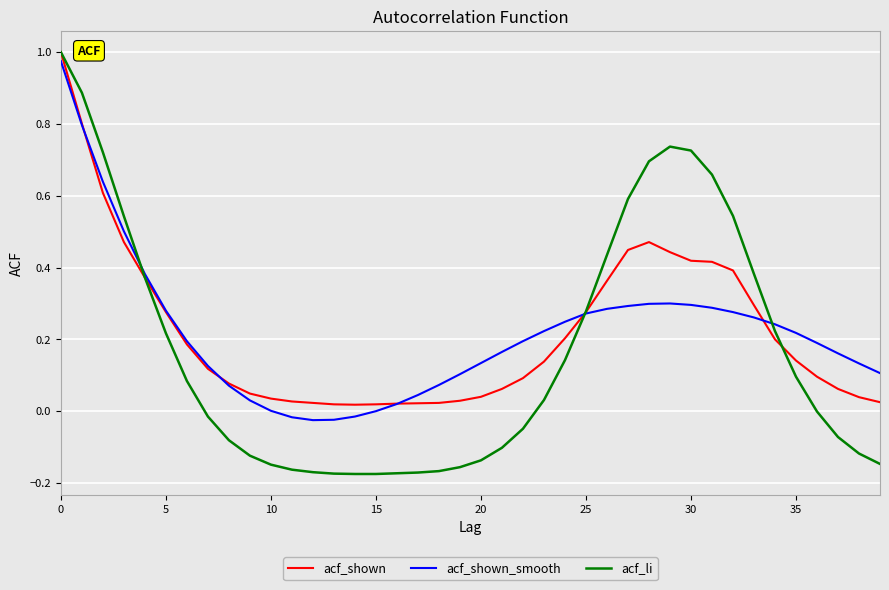

Which series has the widest spread of values?

acf_li